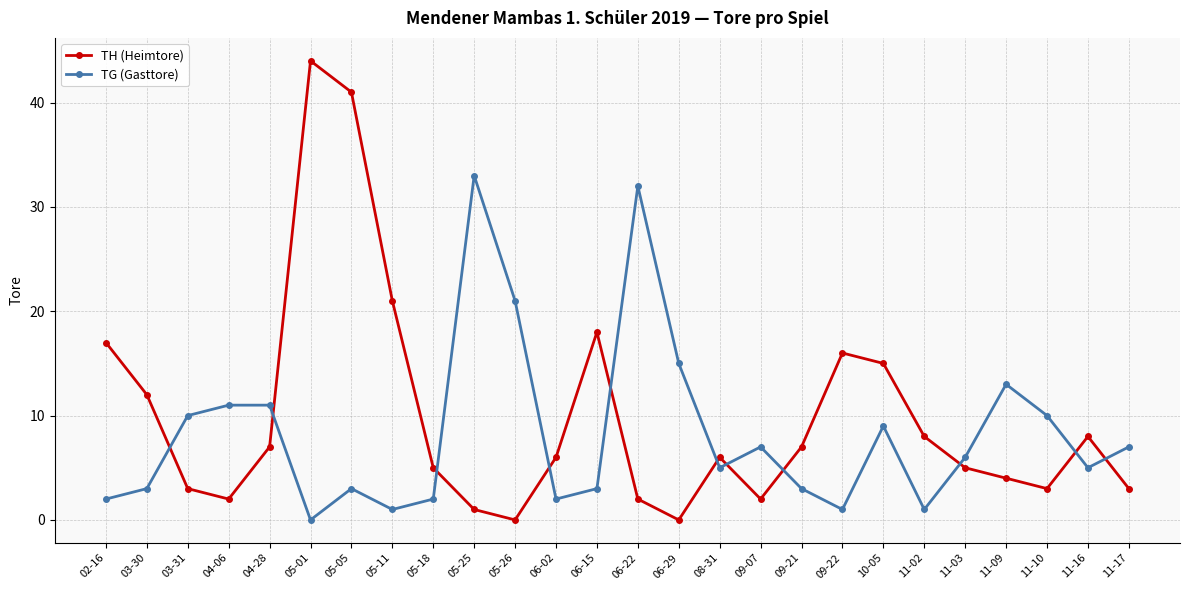

Reading left to right, list all the values displayed in this chart.

TH (Heimtore): 17	12	3	2	7	44	41	21	5	1	0	6	18	2	0	6	2	7	16	15	8	5	4	3	8	3
TG (Gasttore): 2	3	10	11	11	0	3	1	2	33	21	2	3	32	15	5	7	3	1	9	1	6	13	10	5	7